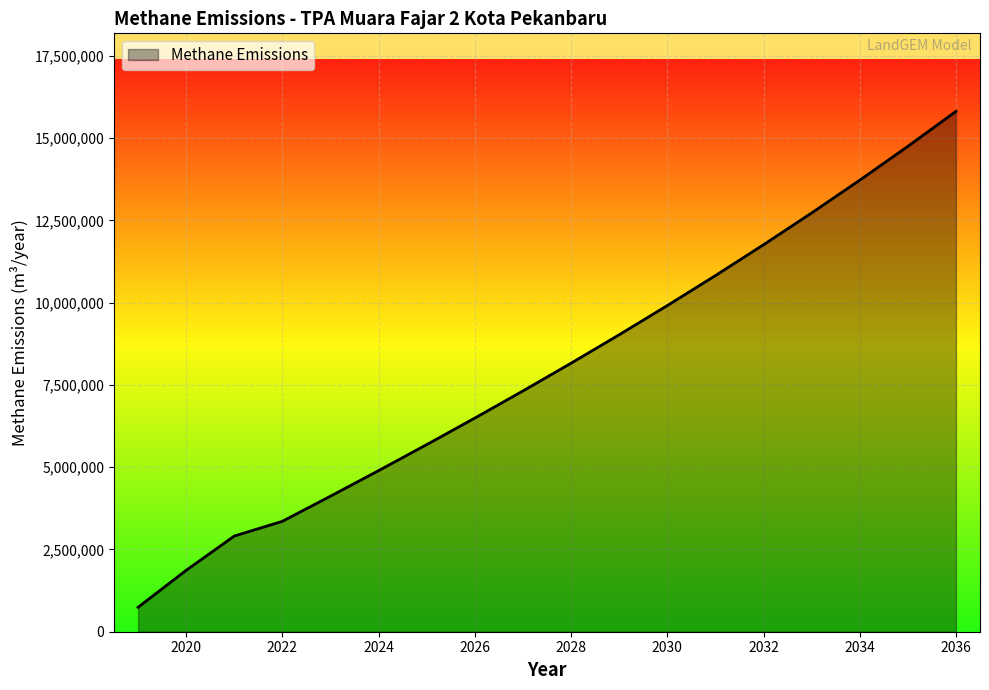

What is the difference between the maximum and minimum values?

15071480.6